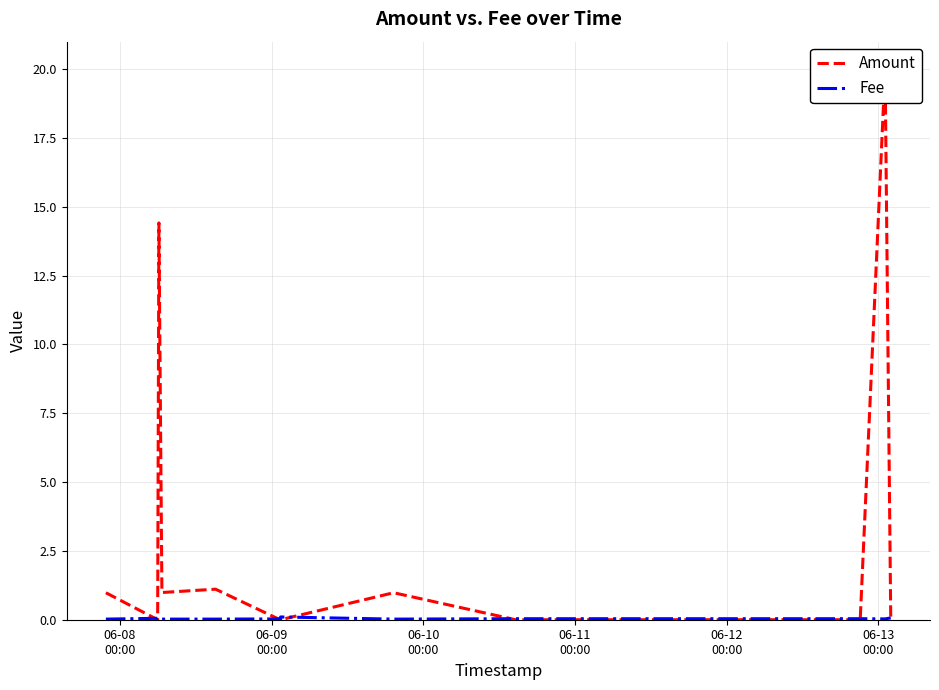

Is this an area chart (filled region under the line)?

No